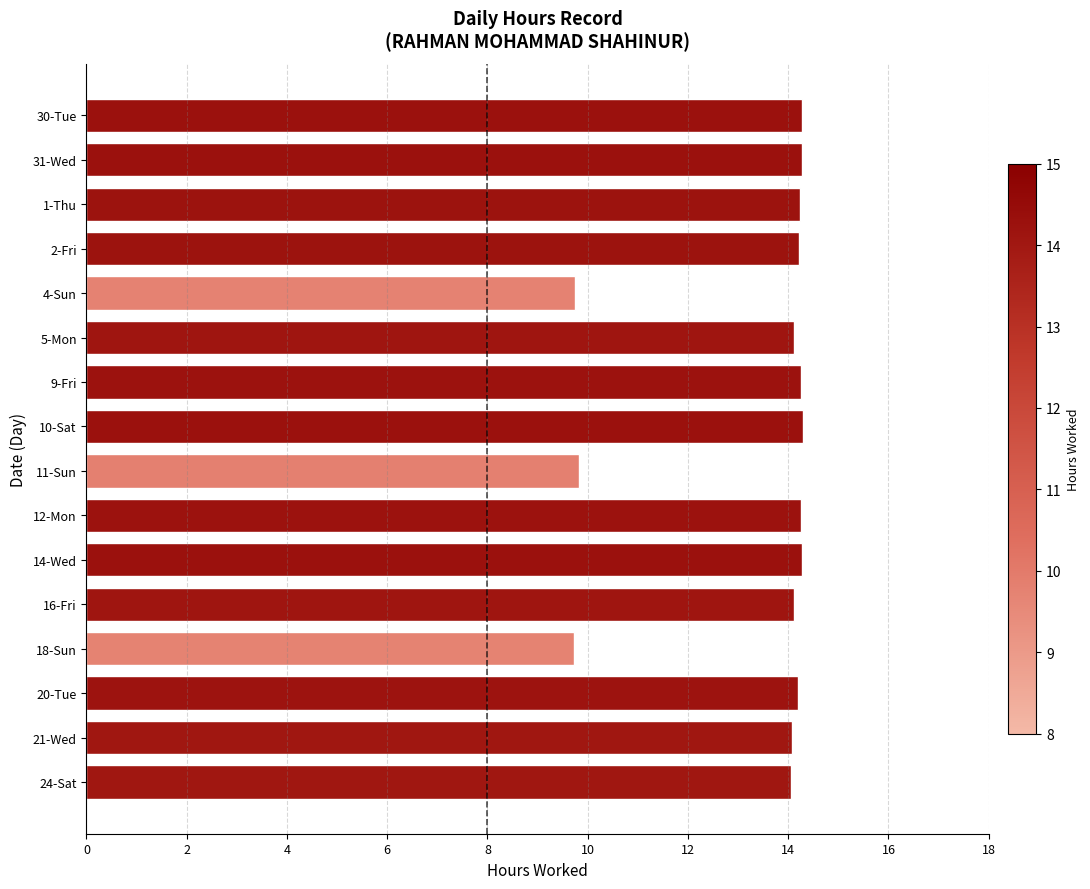

What is the greatest value displayed?

14.3